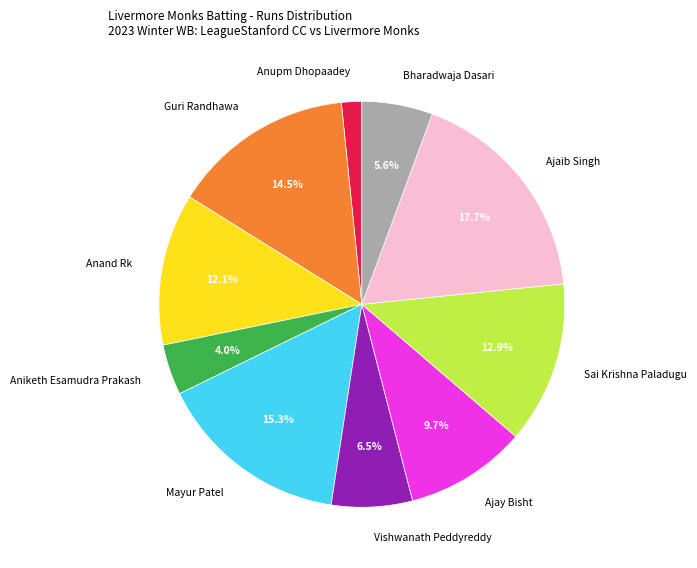

What is the ratio of the value at Aniketh Esamudra Prakash to the value at Mayur Patel?

0.3